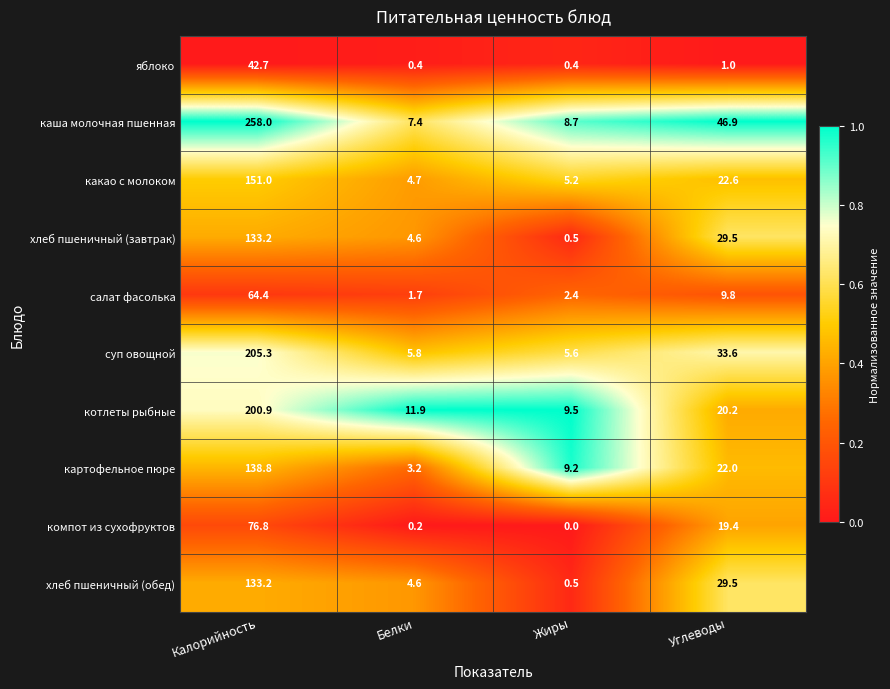

Which category has the highest value in the суп овощной series?

Калорийность